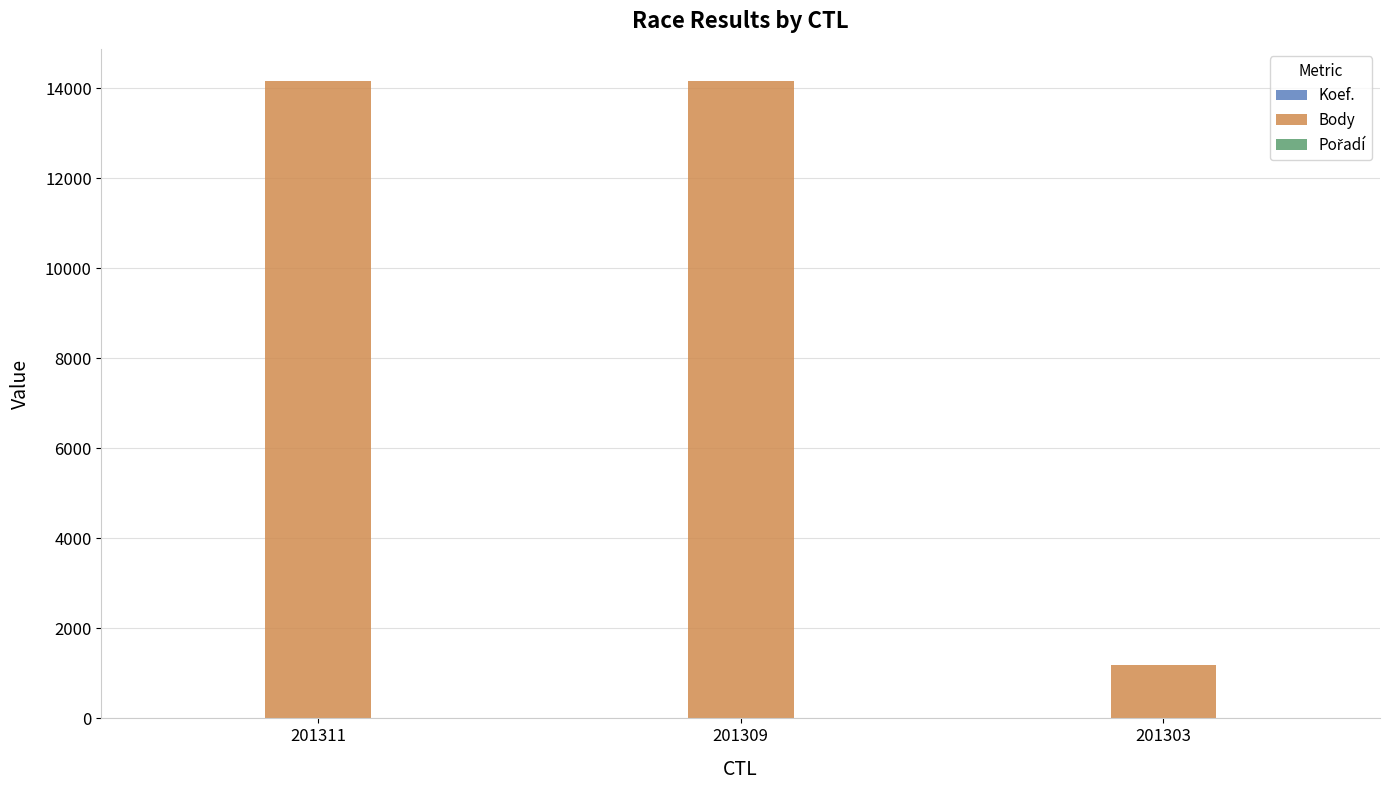

Between 201311 and 201303, which series saw the biggest shift?

Body